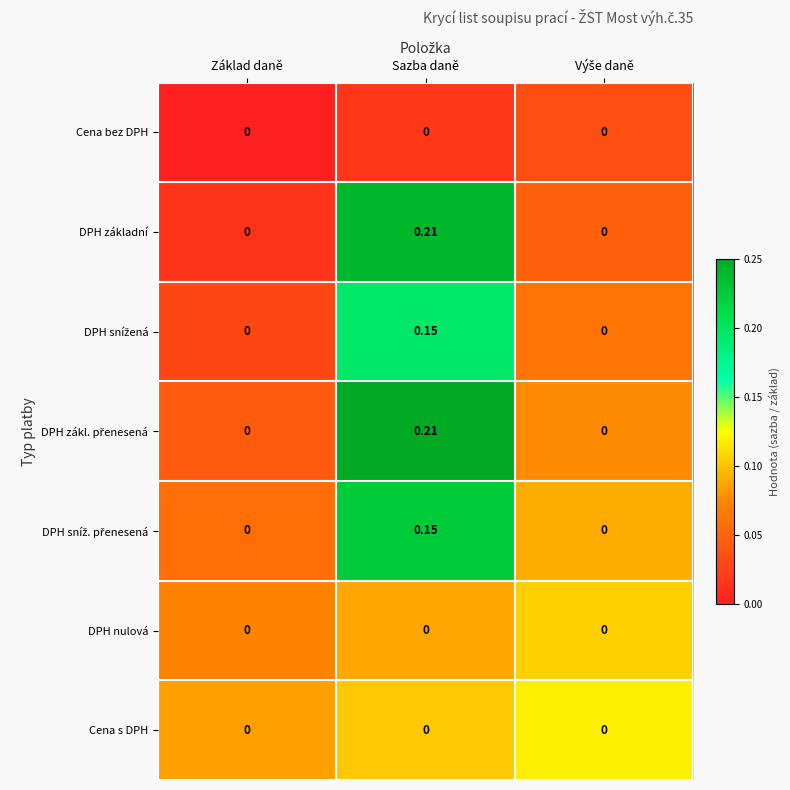

At which category is the sum across all series the highest?

Sazba daně